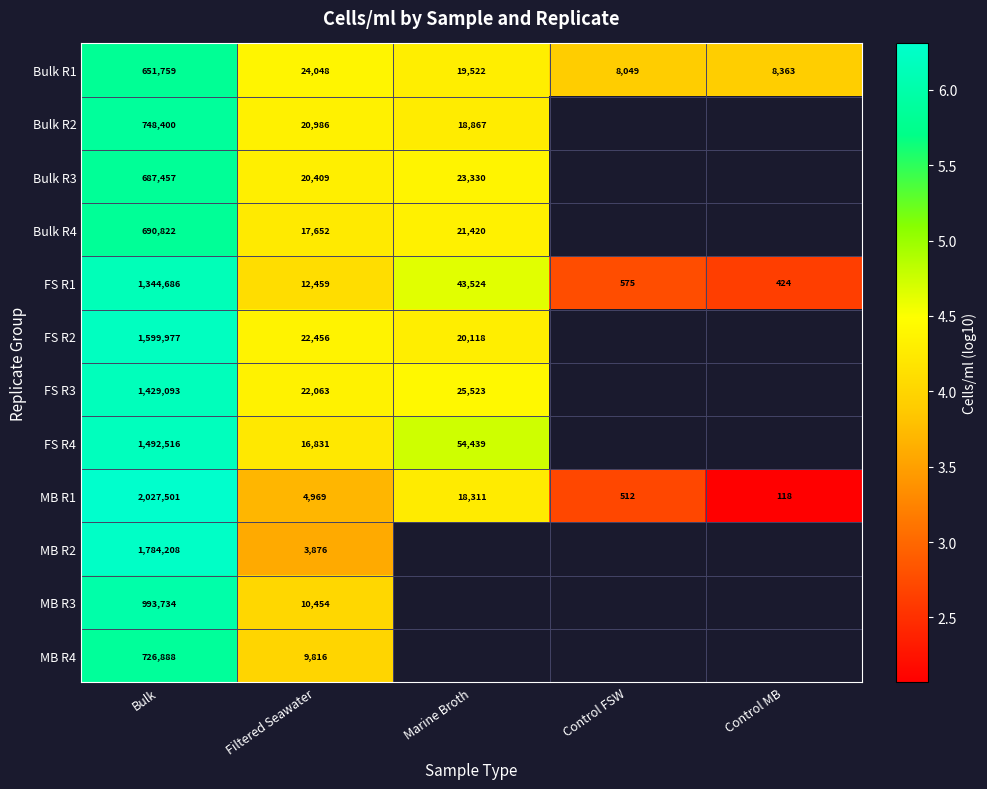

Where does the MB R1 series first go above 4969?

Bulk